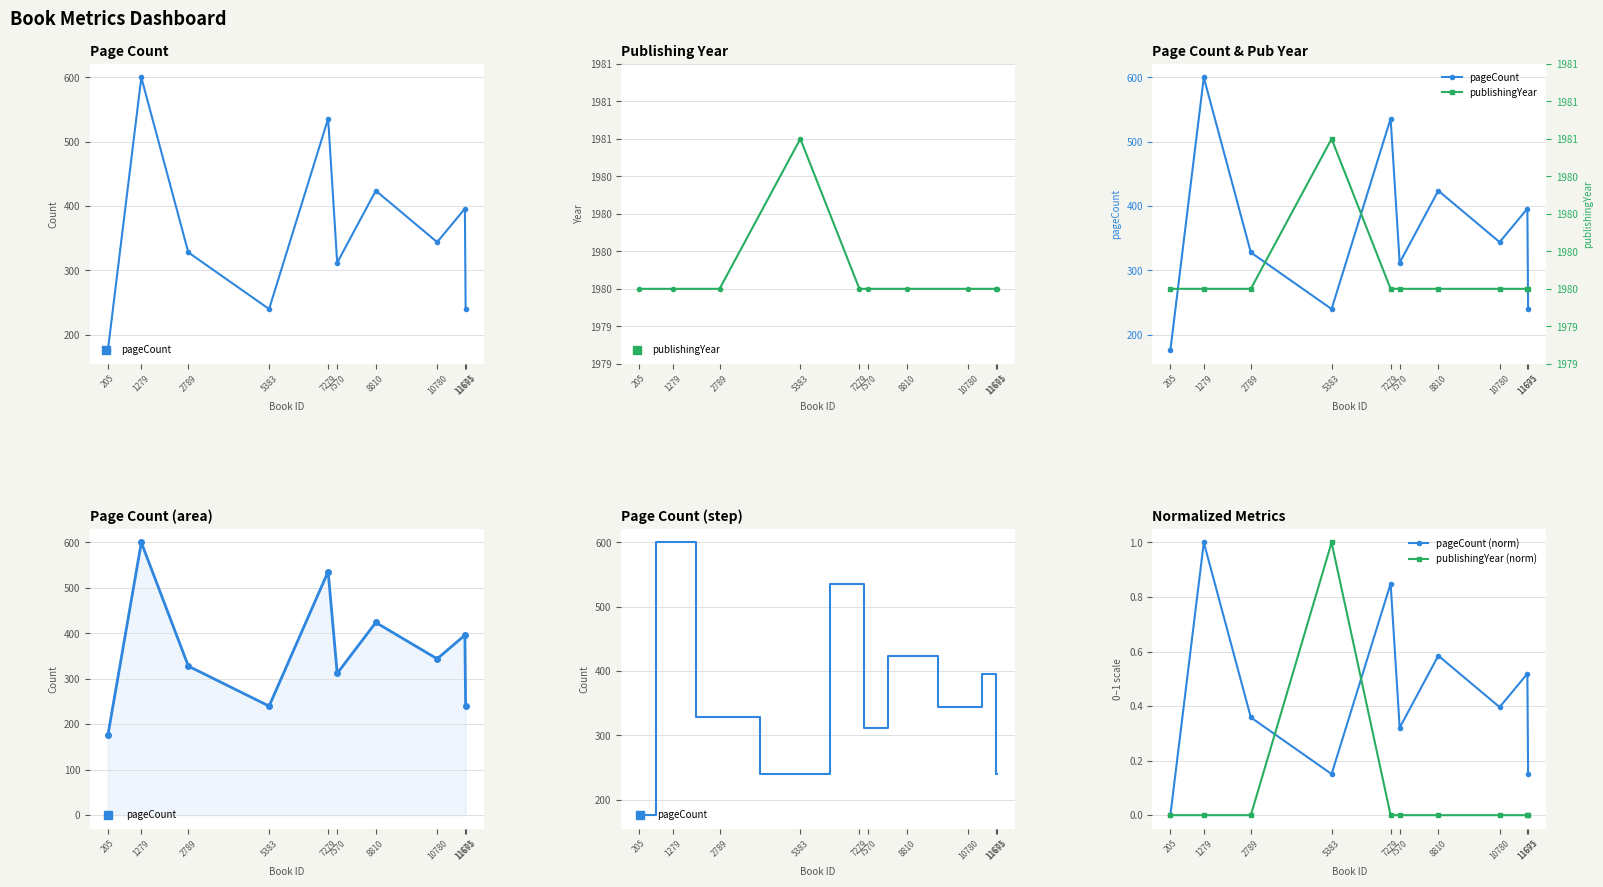

Which series ends up on top after the final intersection of pageCount (norm) and publishingYear (norm)?

pageCount (norm)